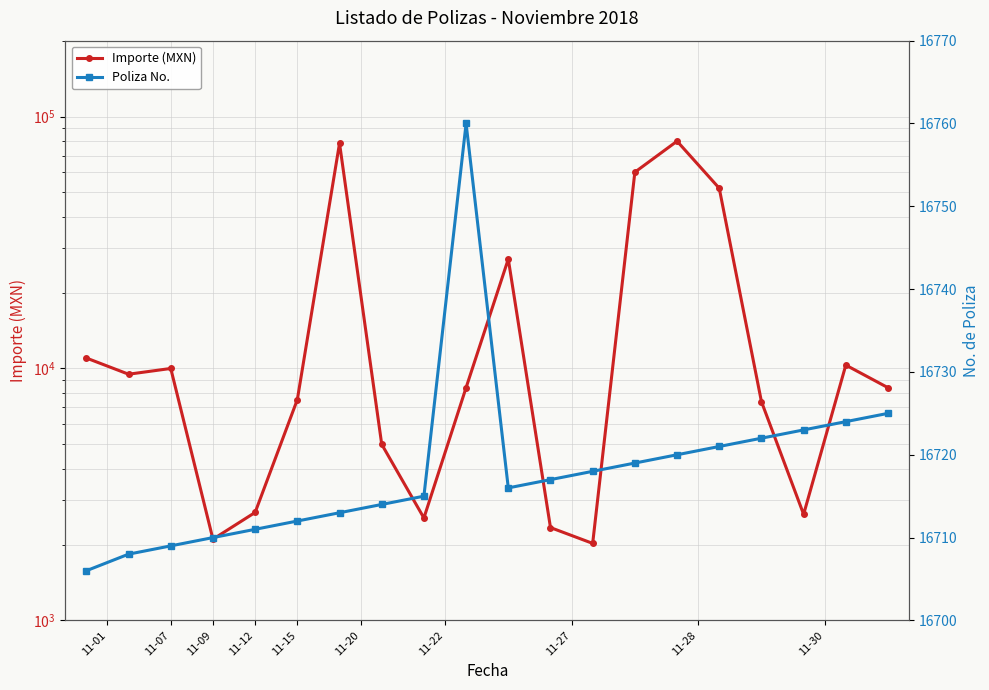

What is the sum of all Poliza No. values?

334363.0